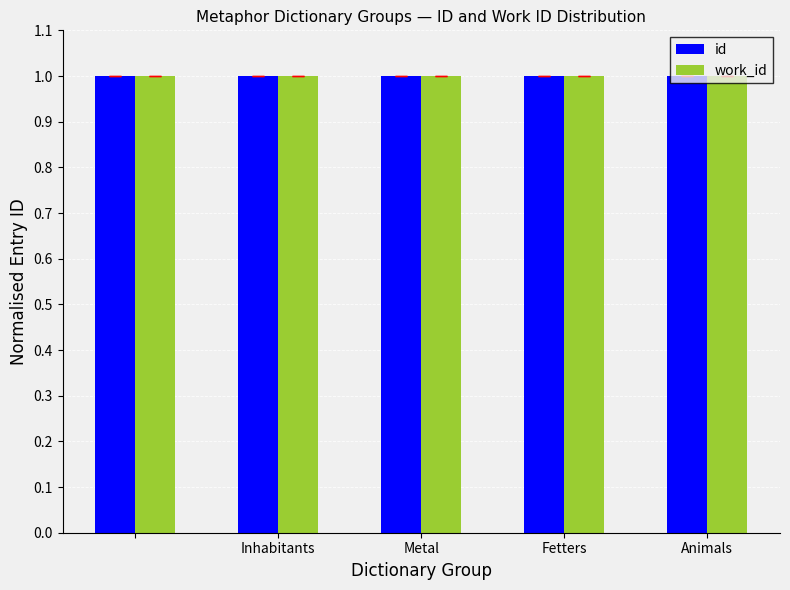

What is the greatest value displayed?

1.0